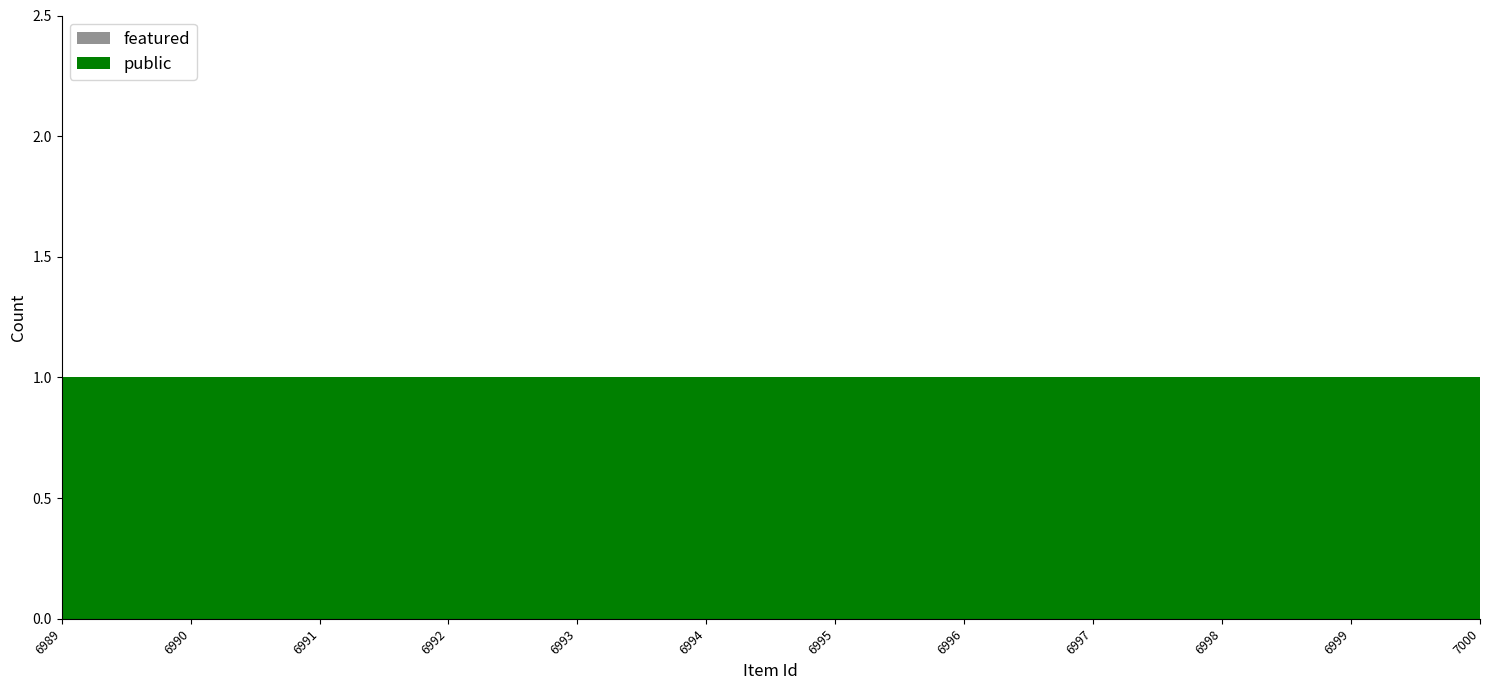

Reading left to right, list all the values displayed in this chart.

public: 1	1	1	1	1	1	1	1	1	1	1	1
featured: 0	0	0	0	0	0	0	0	0	0	0	0